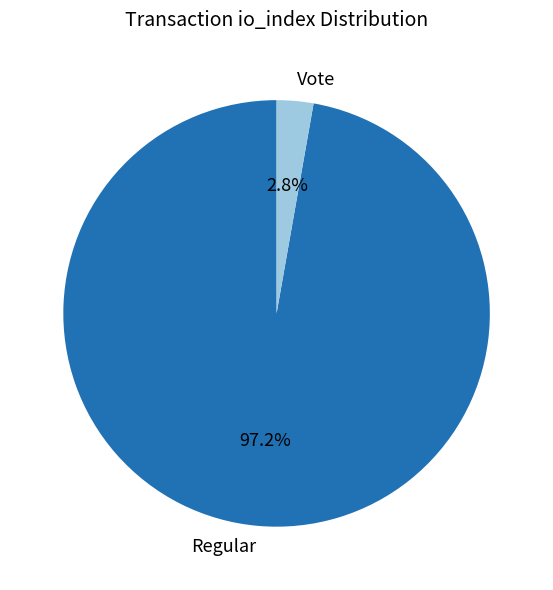

Which category has the smallest portion of the pie?

Vote